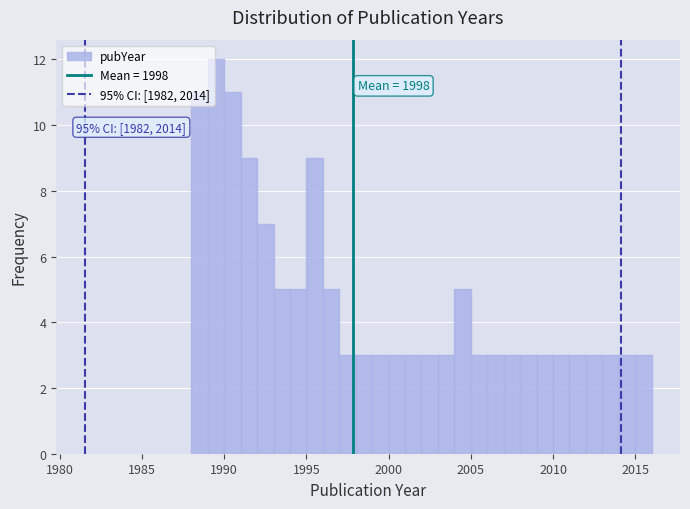

Around what value on the x-axis is the tallest bar? Give the approximate position of its centre, as read against the axis.

1989.5